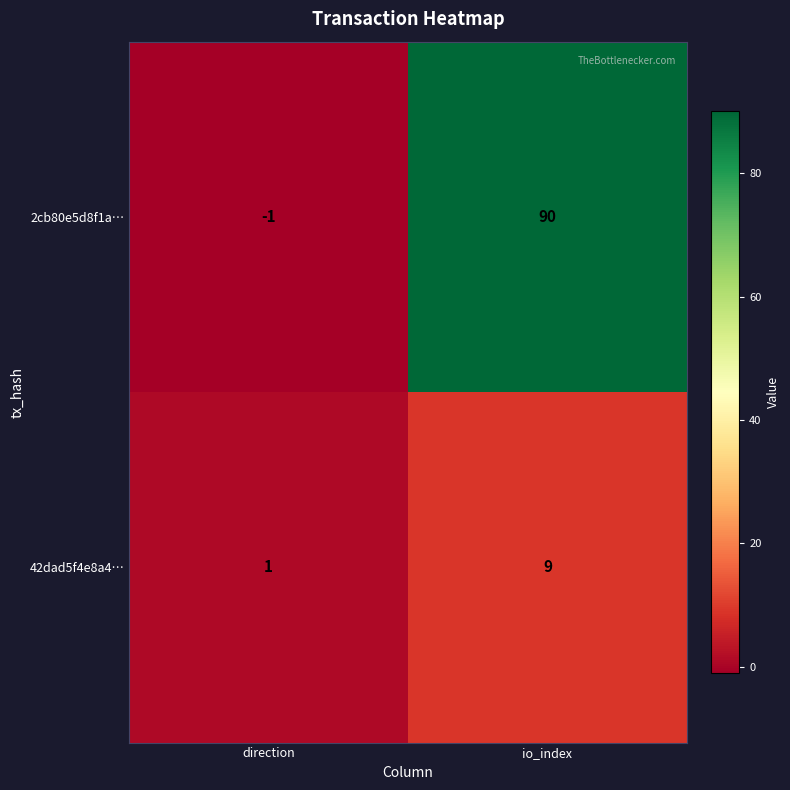

How many categories are shown in the chart?

2